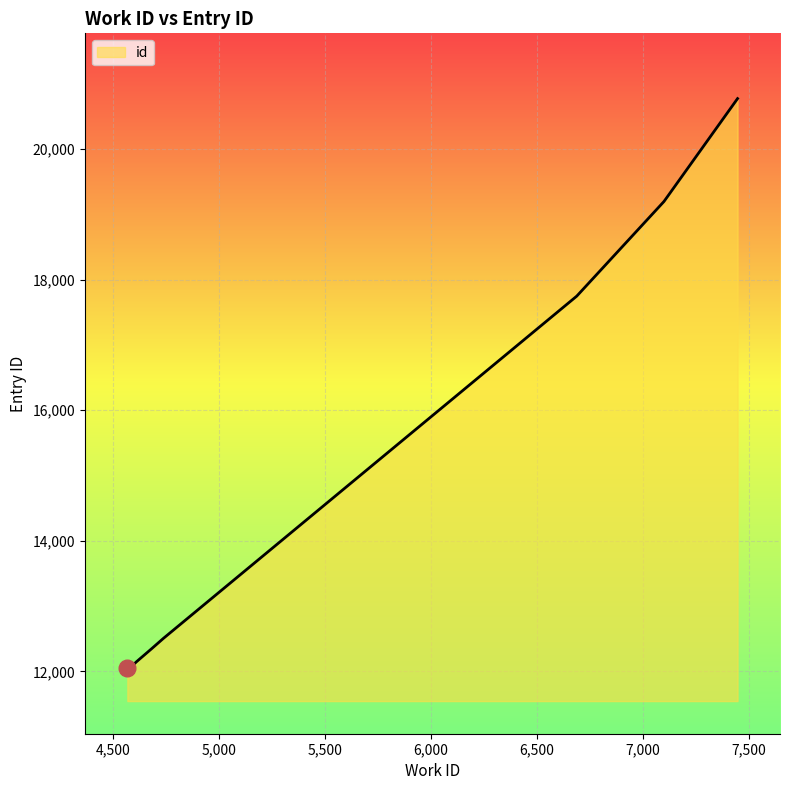

Count the number of data series in this chart.

1